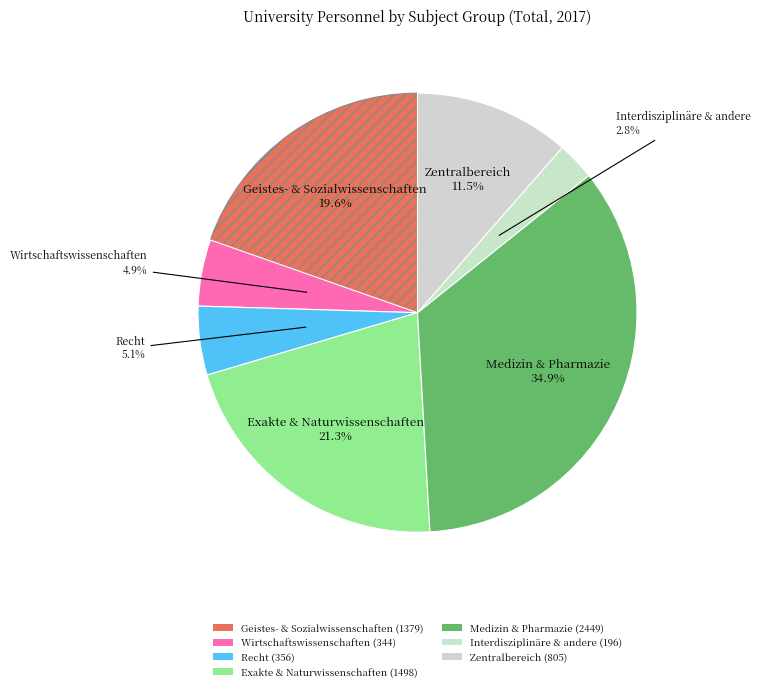

How many slices are in this pie chart?

7